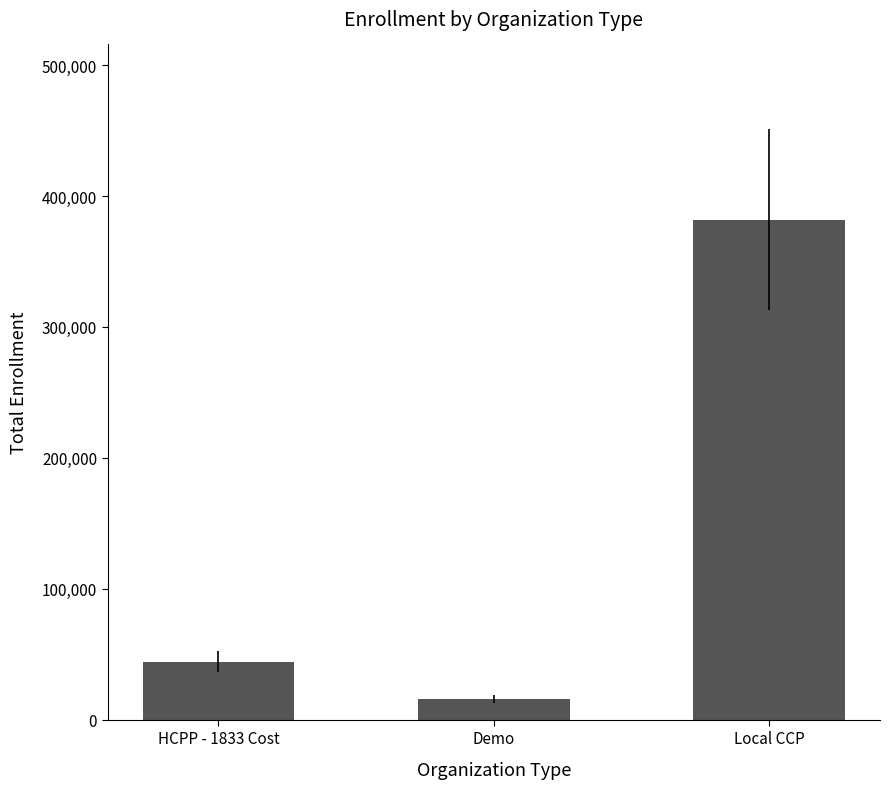

What is the change in value from HCPP - 1833 Cost to Demo?

-28528